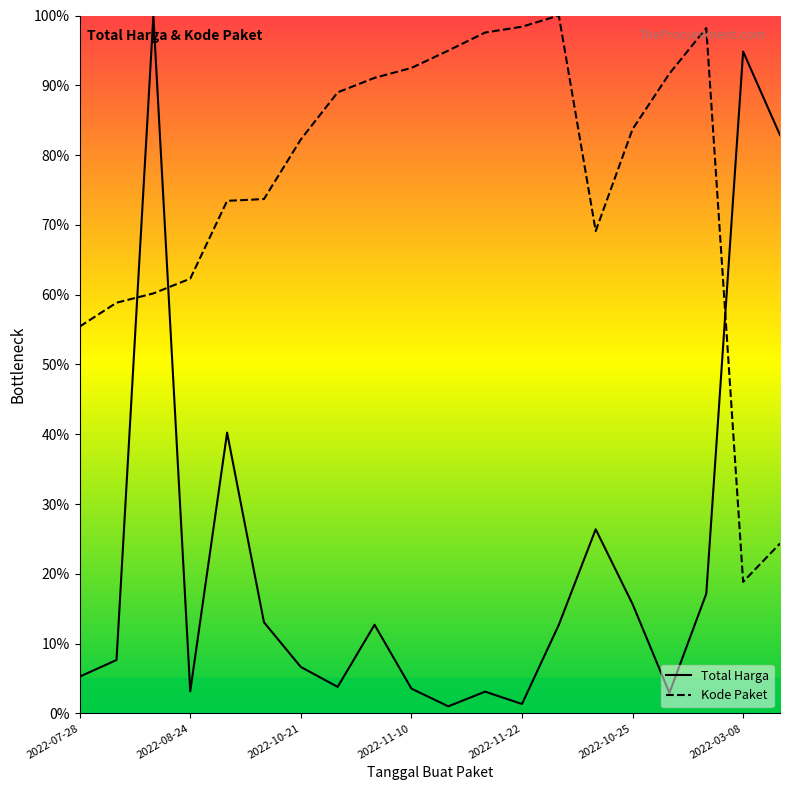

Which series has the largest range (max minus min)?

Total Harga